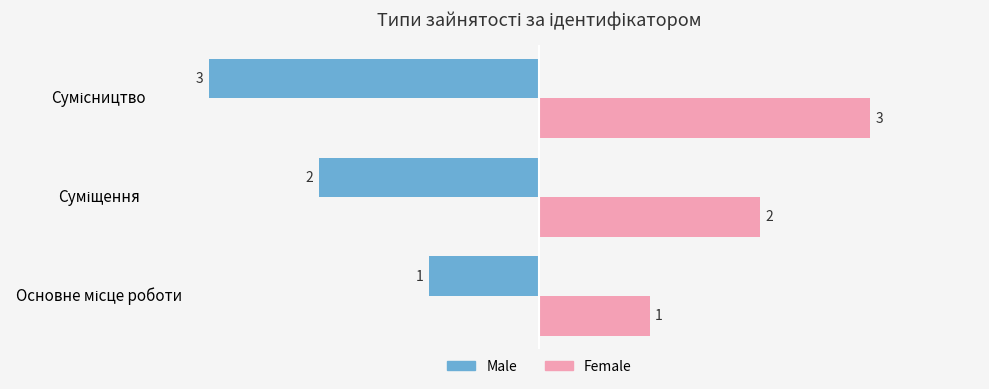

At how many categories does at least one series exceed -2?

3